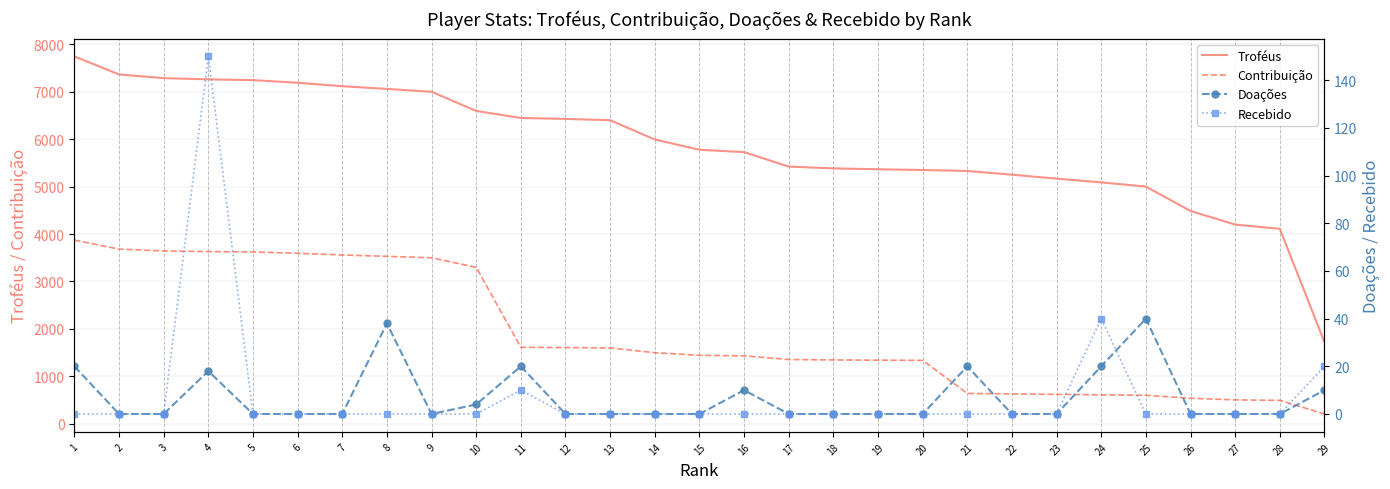

At which label does Troféus first exceed 5778?

1